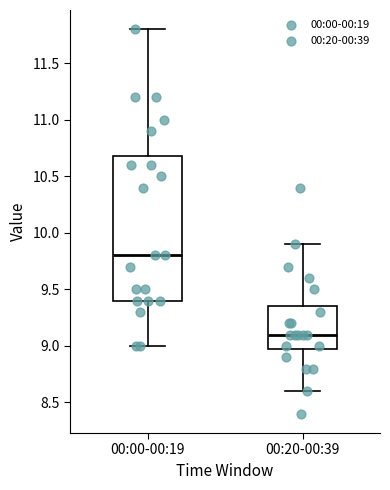

Where is the upper edge of the box for 00:20-00:39 on the y-axis? The values are not printed on the chart, so give them approximately, as read against the axis.

9.35